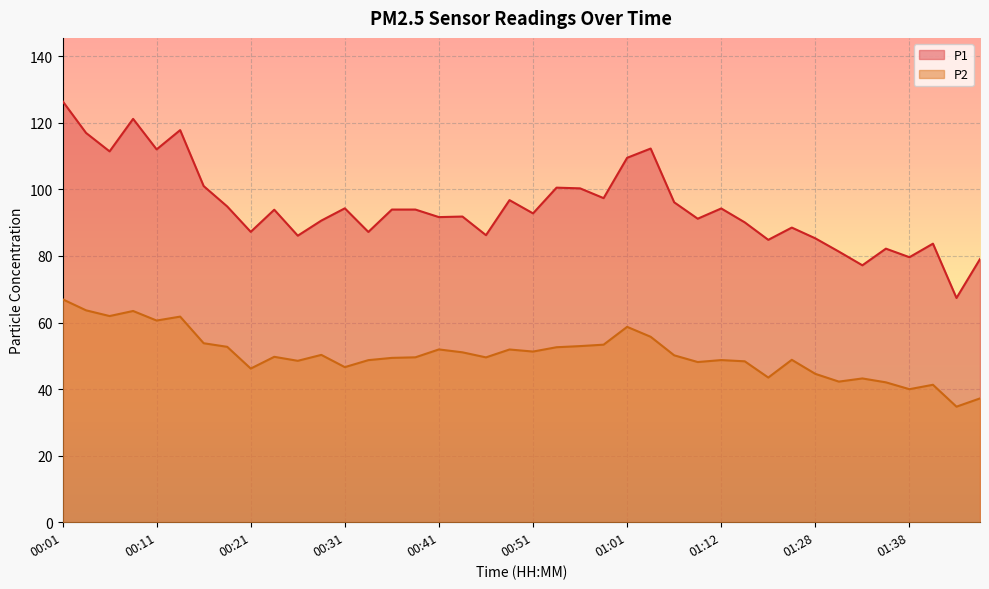

At which category does the chart reach its peak across all series?

00:01